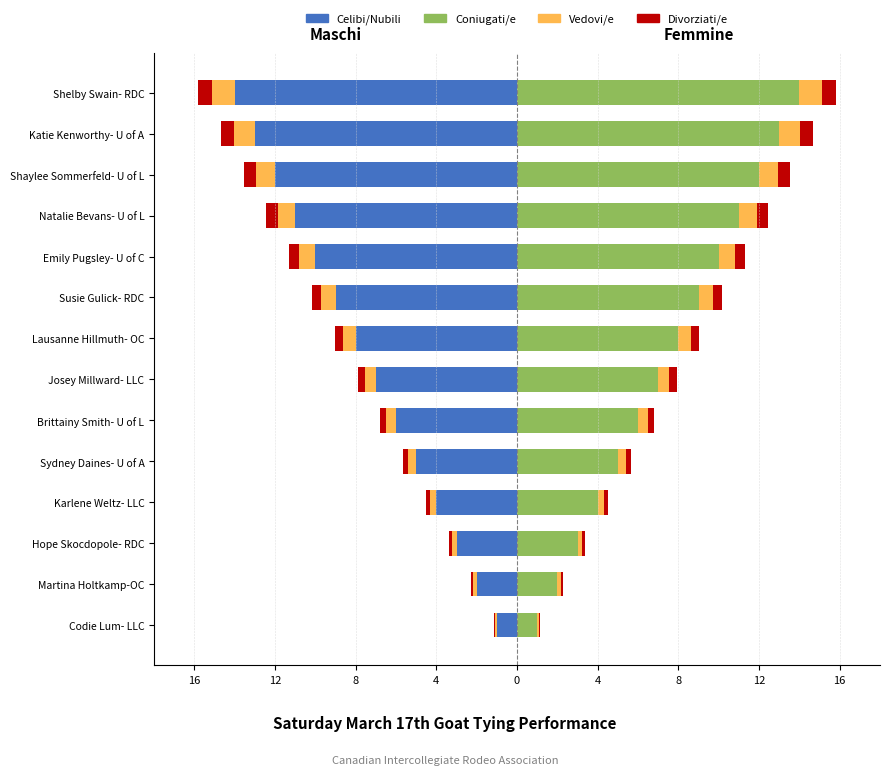

How many values in the Coniugati/e series are below 8?

7